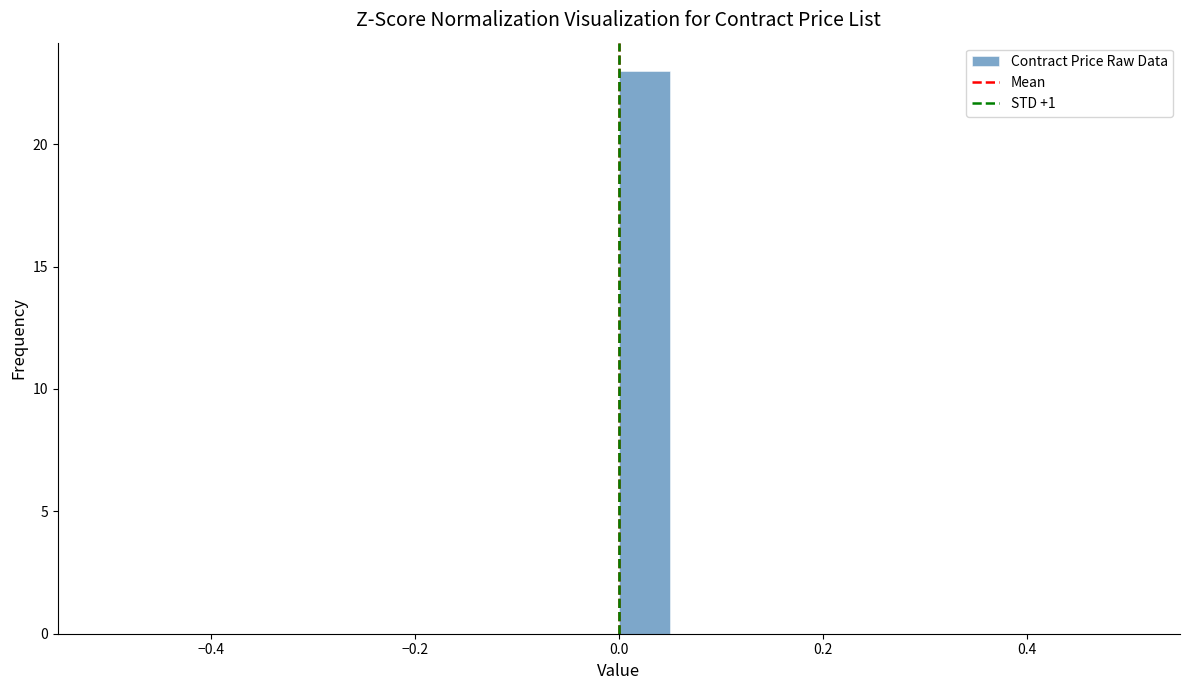

Around what value on the x-axis is the tallest bar? Give the approximate position of its centre, as read against the axis.

0.02